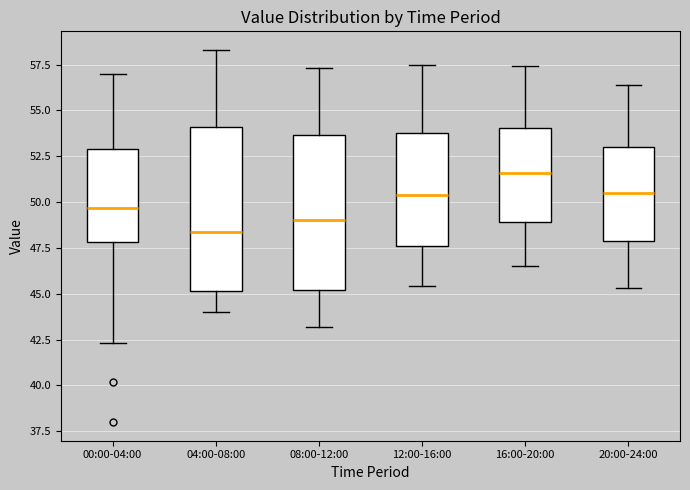

Reading left to right, read every box against the y-axis: the position of its median line, the range the box covers, and the ends of its whiskers. The values are not printed on the chart, so give them approximately, as read against the axis.

00:00-04:00: median 49.5, box 48.0 to 53.0, whiskers 42.5 to 57.0
04:00-08:00: median 48.5, box 45.0 to 54.0, whiskers 44.0 to 58.5
08:00-12:00: median 49.0, box 45.0 to 53.5, whiskers 43.0 to 57.5
12:00-16:00: median 50.5, box 47.5 to 54.0, whiskers 45.5 to 57.5
16:00-20:00: median 51.5, box 49.0 to 54.0, whiskers 46.5 to 57.5
20:00-24:00: median 50.5, box 48.0 to 53.0, whiskers 45.5 to 56.5